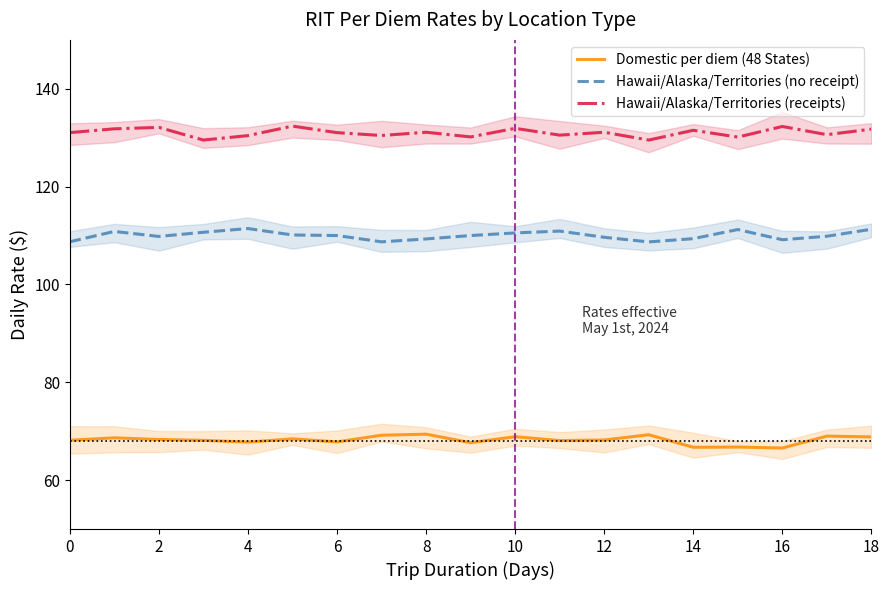

True or false: Hawaii/Alaska/Territories (no receipt) and Hawaii/Alaska/Territories (receipts) intersect in this chart.

False